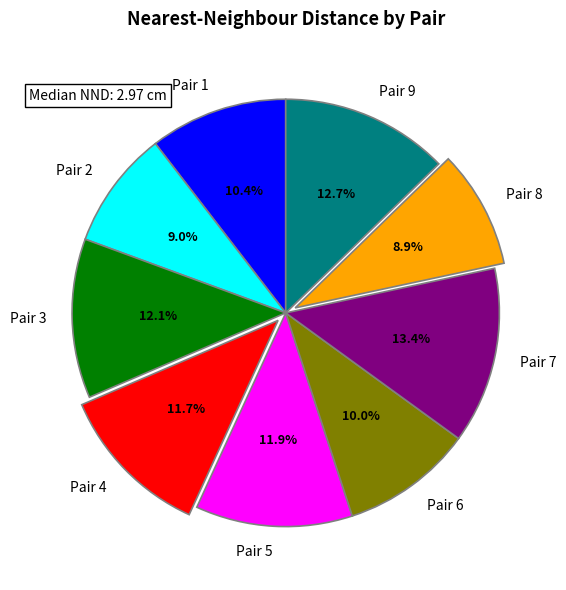

Is there a majority slice in this chart?

No